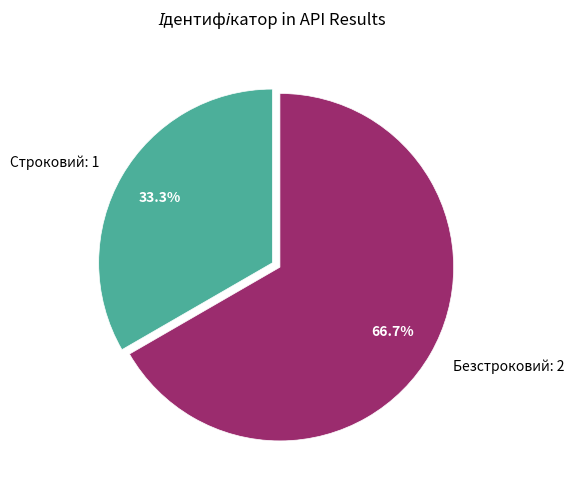

To the nearest percent, what percentage of the pie is Строковий?

33%